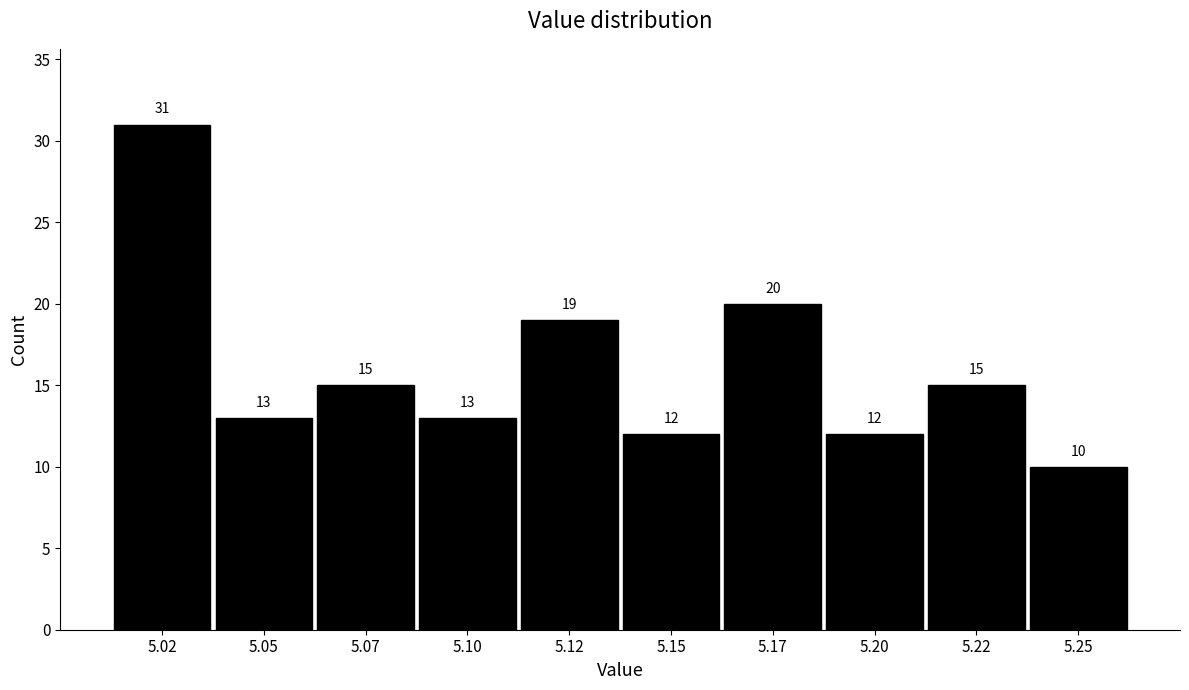

Over which range of the x-axis is the bar tallest?

5.010 to 5.035